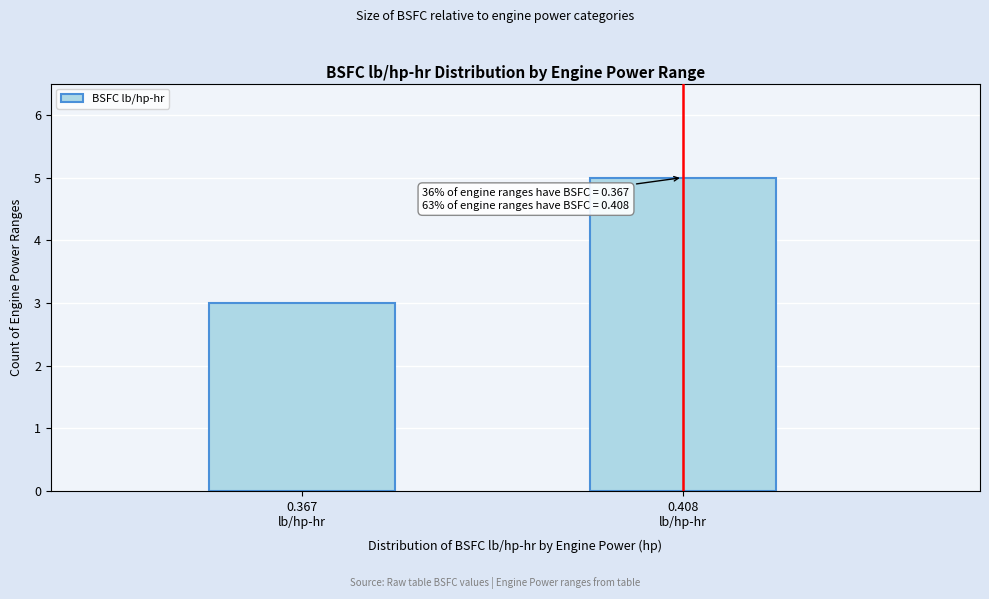

Reading left to right, transcribe all the data shown in this chart.

3	5